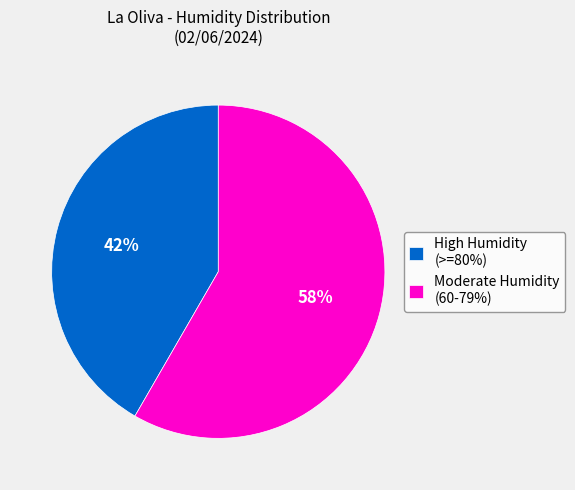

Which slice is the smallest?

High Humidity (>=80%)